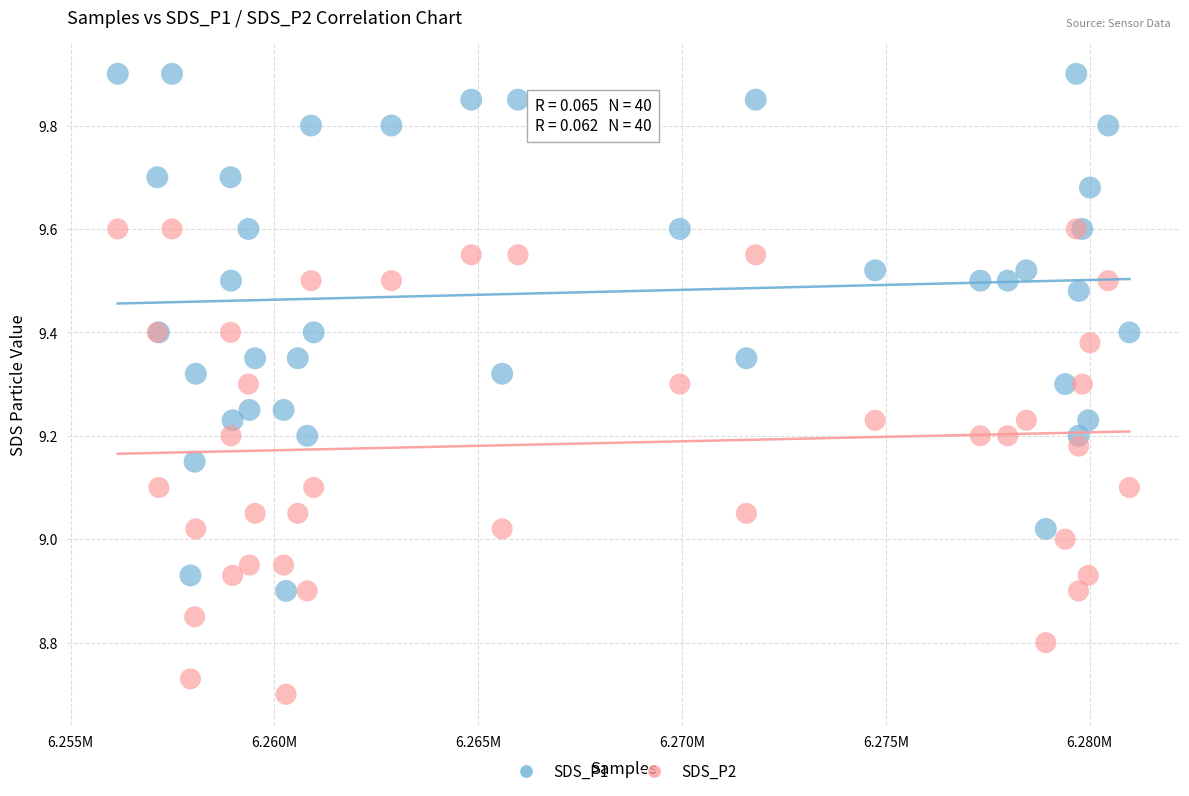

Which series contains the highest Y value?

SDS_P1